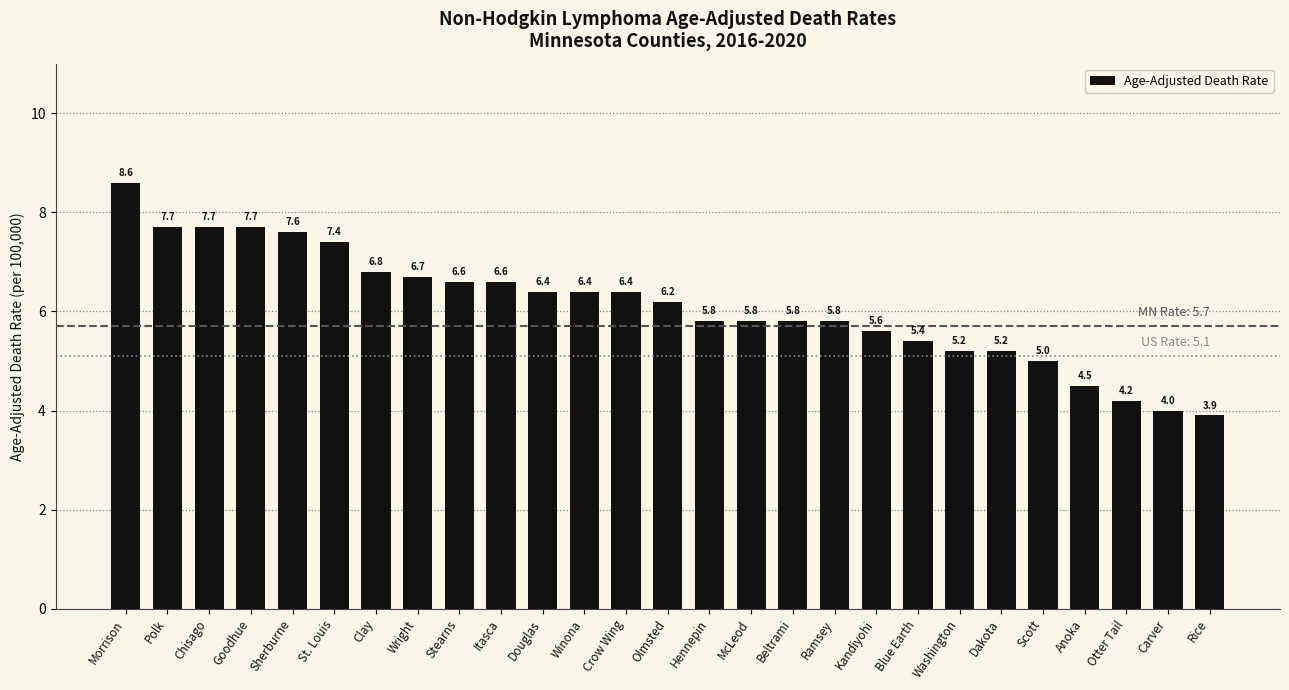

True or false: the data shows 7.6 at Sherburne.

True